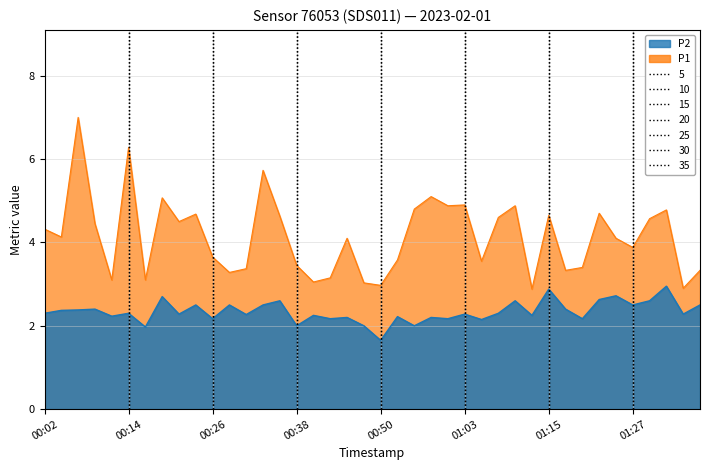

What is the sum of the P1 values at 00:29 and 00:07?

10.3